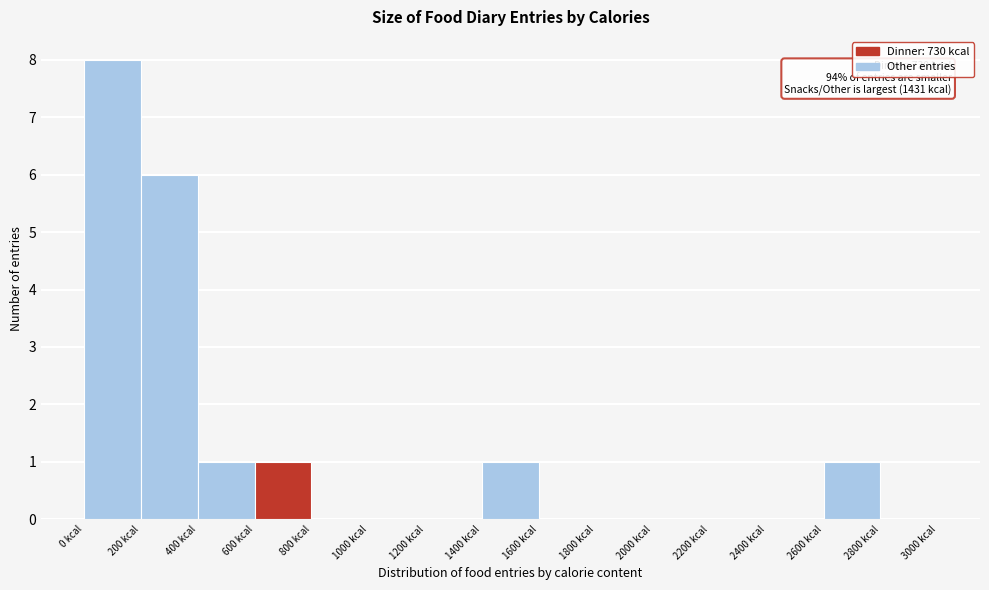

Over which range of the x-axis is the bar tallest?

0 to 200